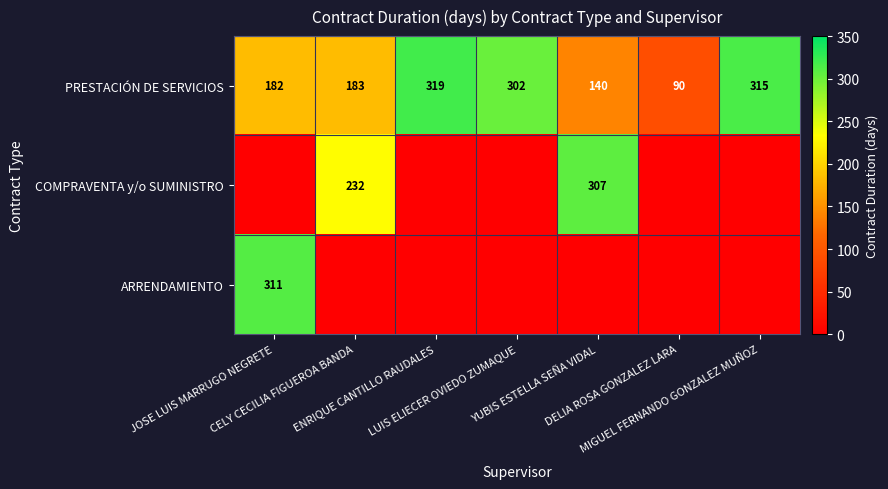

What is the minimum value for PRESTACIÓN DE SERVICIOS?

90